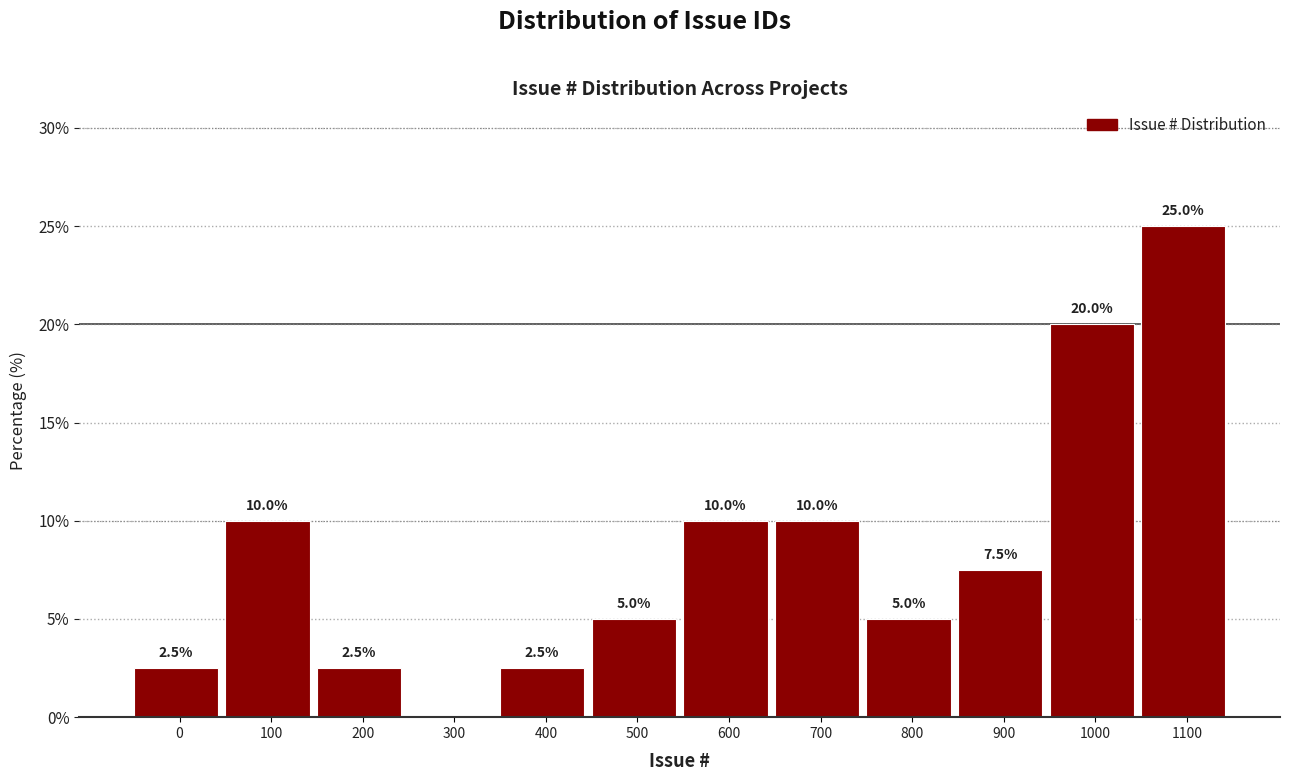

Reading left to right, list all the values displayed in this chart.

0=2.5	100=10.0	200=2.5	300=0.0	400=2.5	500=5.0	600=10.0	700=10.0	800=5.0	900=7.5	1000=20.0	1100=25.0